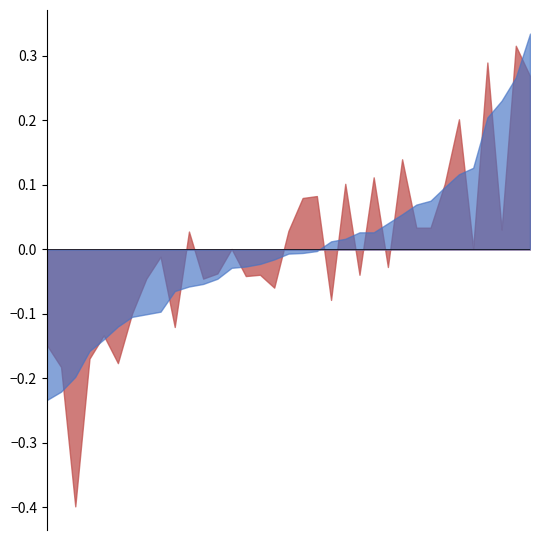

What is the smallest value displayed?

-0.4